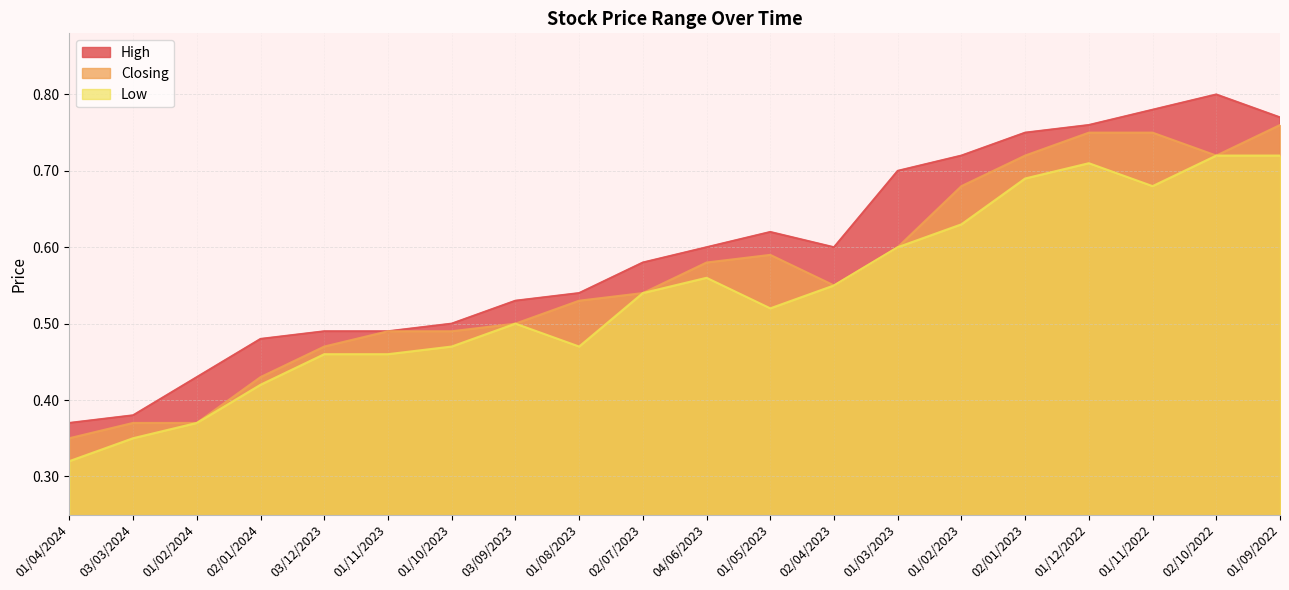

The Low series shows 0.5 at 03/09/2023. True or false?

True